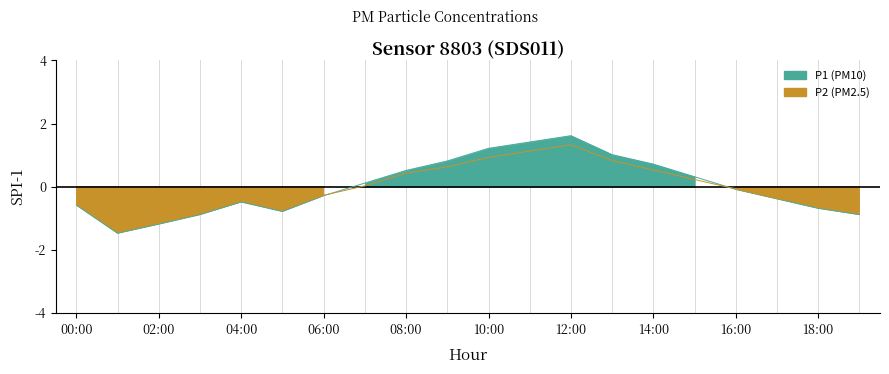

What is the total value across all series at 07:00?

0.1